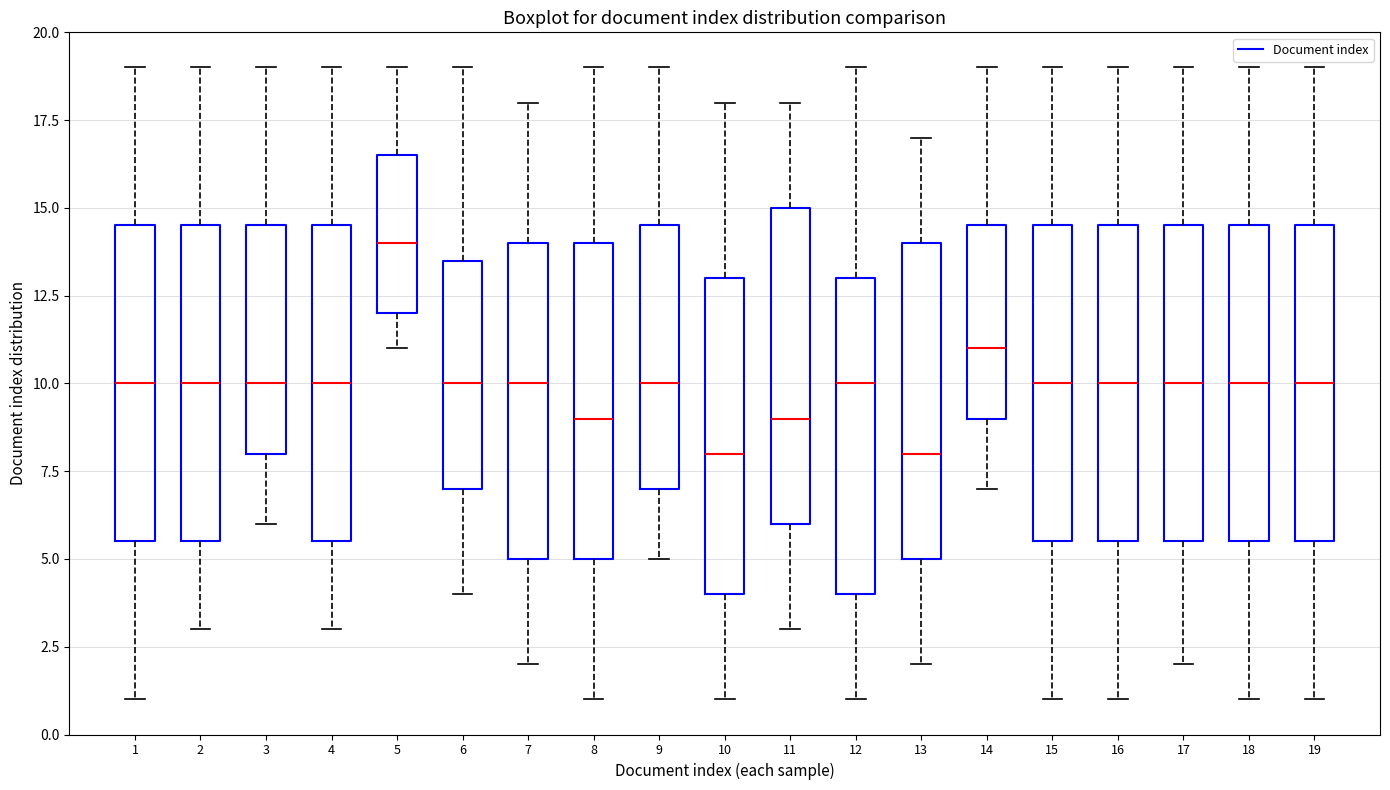

Where does the median line of the box at x = 5 sit on the y-axis? The values are not printed on the chart, so give them approximately, as read against the axis.

14.0